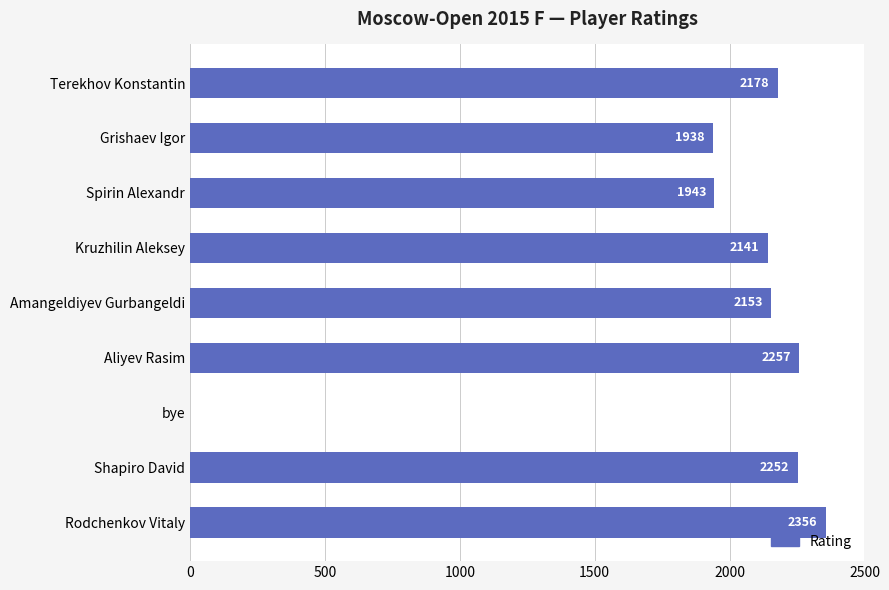

What is the greatest value displayed?

2356